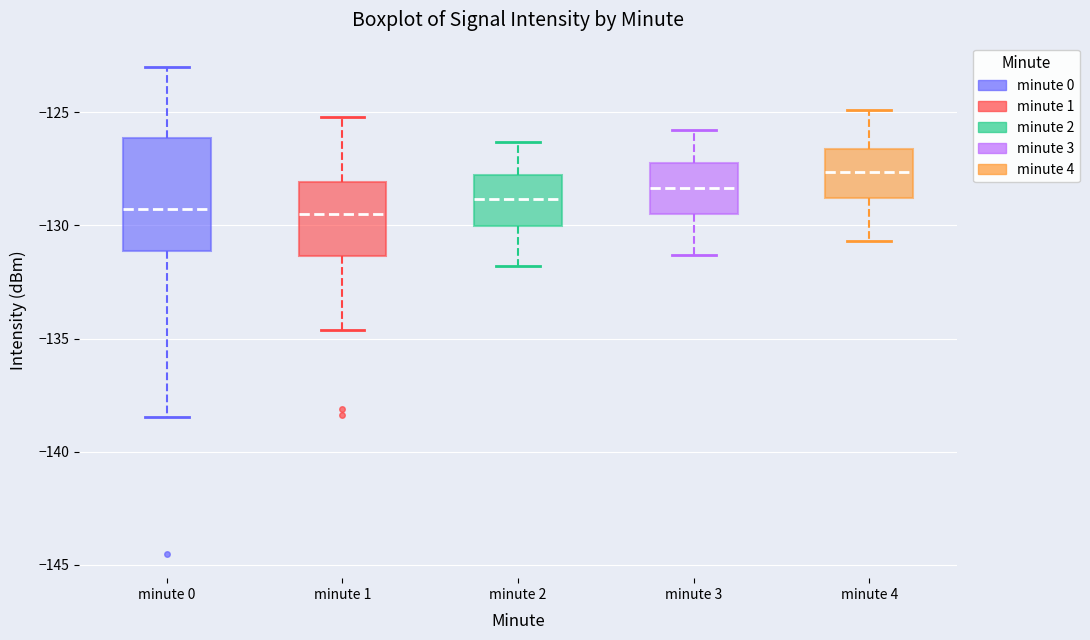

Reading left to right, read every box against the y-axis: the position of its median line, the range the box covers, and the ends of its whiskers. The values are not printed on the chart, so give them approximately, as read against the axis.

minute 0: median -129.5, box -131.0 to -126.0, whiskers -138.5 to -123.0
minute 1: median -129.5, box -131.5 to -128.0, whiskers -134.5 to -125.0
minute 2: median -129.0, box -130.0 to -127.5, whiskers -132.0 to -126.5
minute 3: median -128.5, box -129.5 to -127.0, whiskers -131.5 to -126.0
minute 4: median -127.5, box -129.0 to -126.5, whiskers -130.5 to -125.0